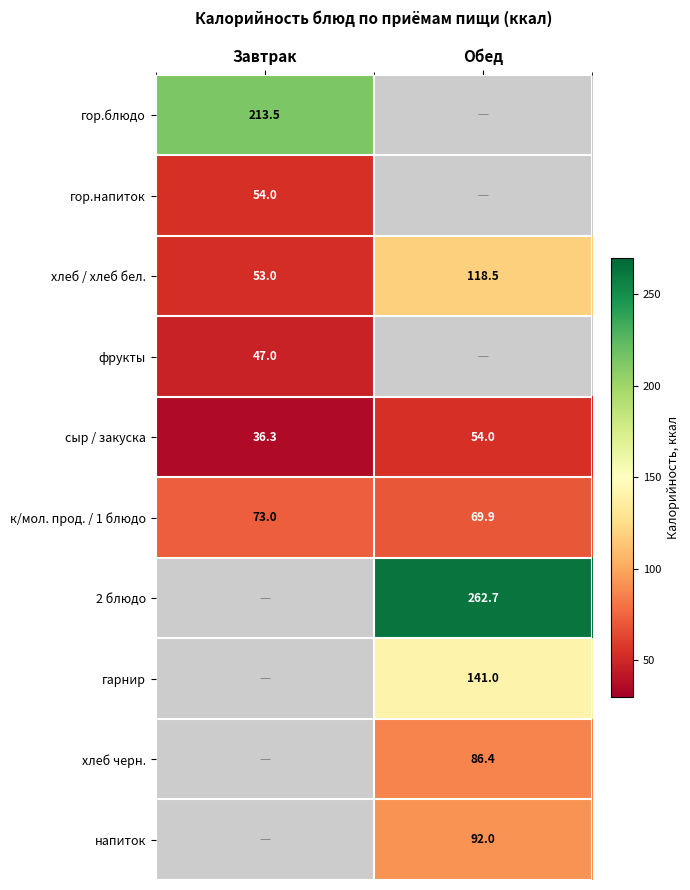

The хлеб / хлеб бел. series shows 53.0 at Завтрак. True or false?

True